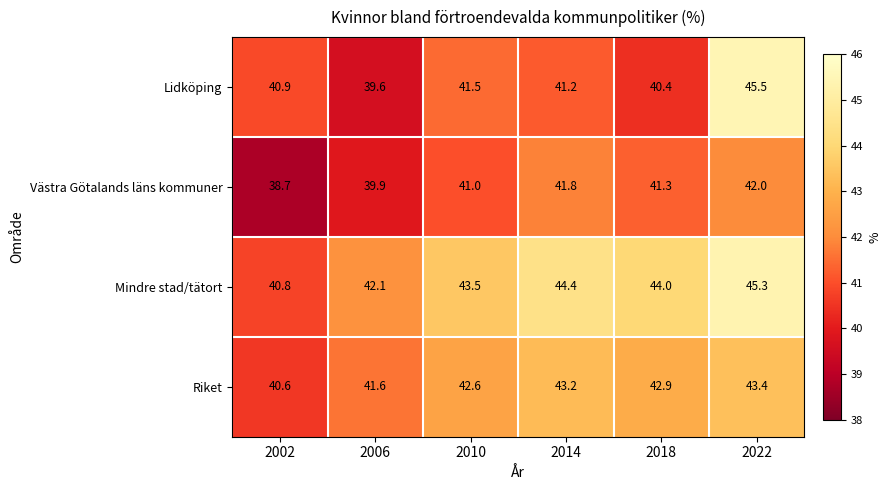

How many series are shown in this chart?

4